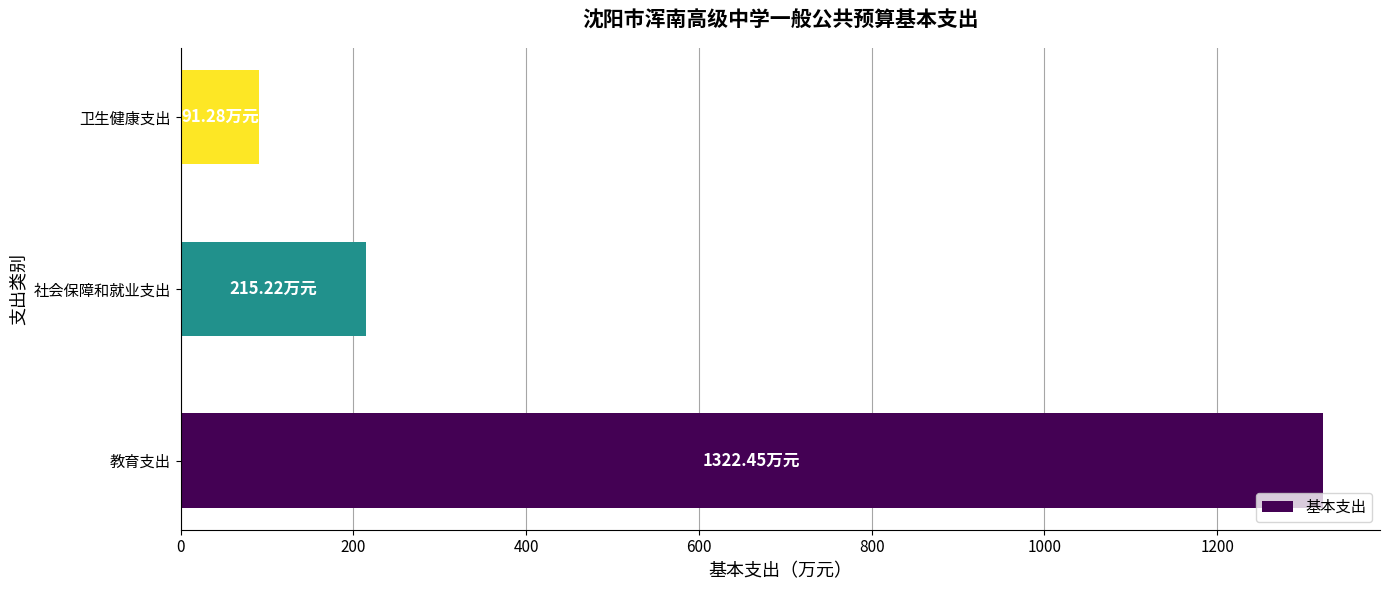

How many values are below 215?

1